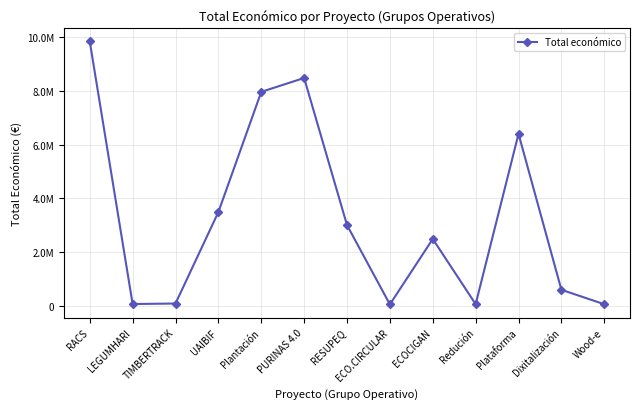

The chart shows a value of 6401275 at Plataforma. True or false?

True